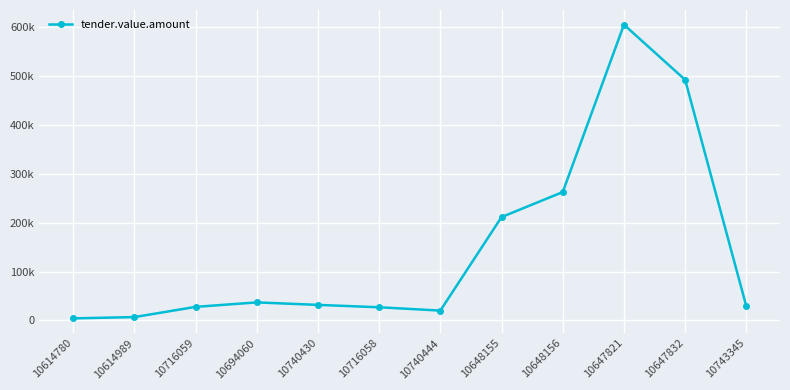

True or false: the data has more than 2 interior local peaks.

False